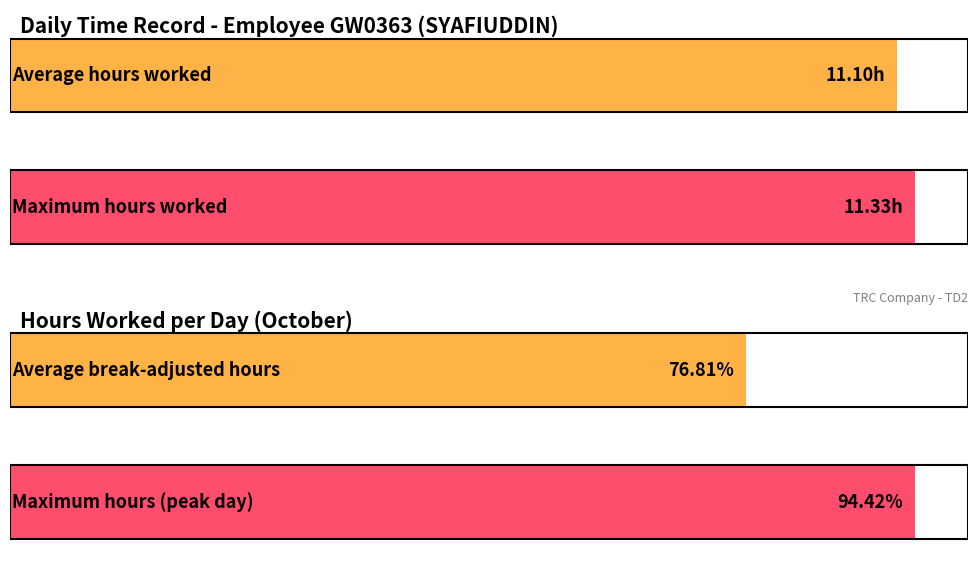

How many distinct data groups are displayed?

2